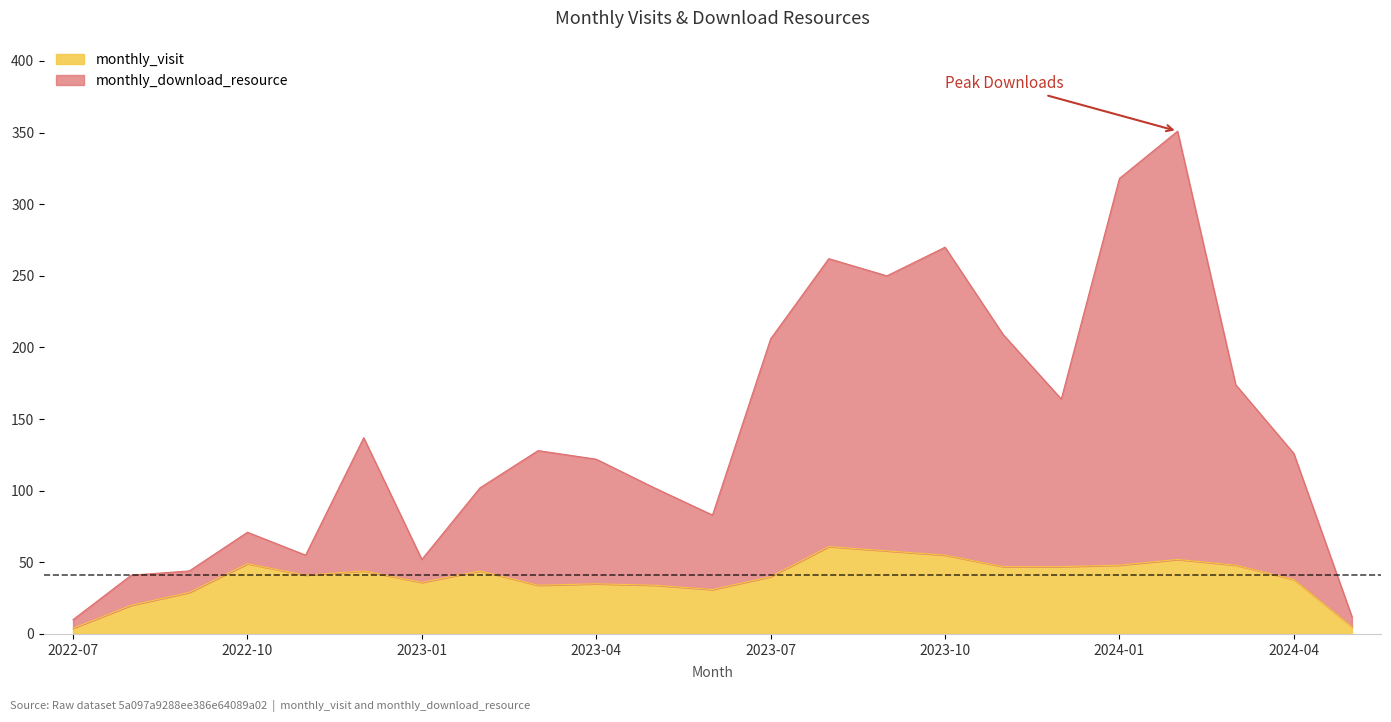

Is it true that monthly_download_resource equals 12 at 2024-05?

True